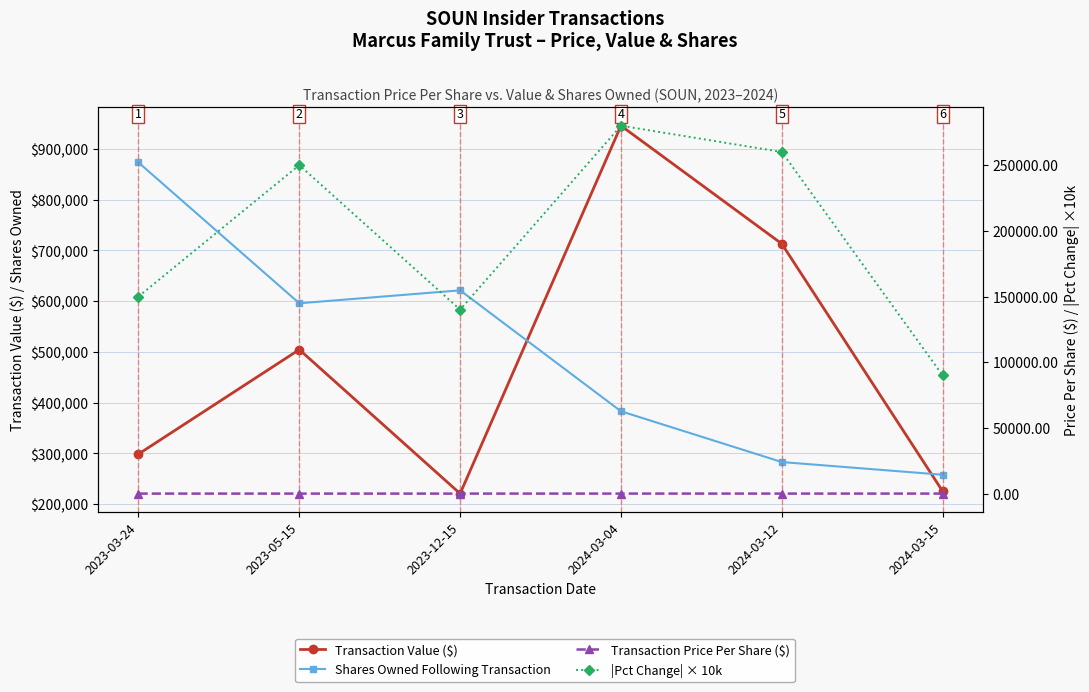

What is the minimum value shown in the chart?

2.0